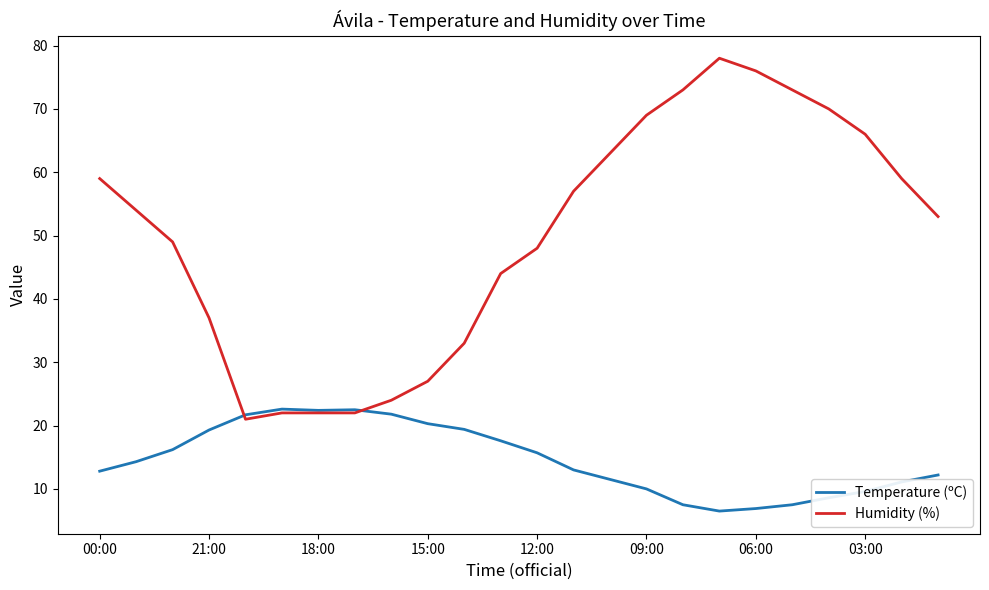

What is the minimum value shown in the chart?

6.5